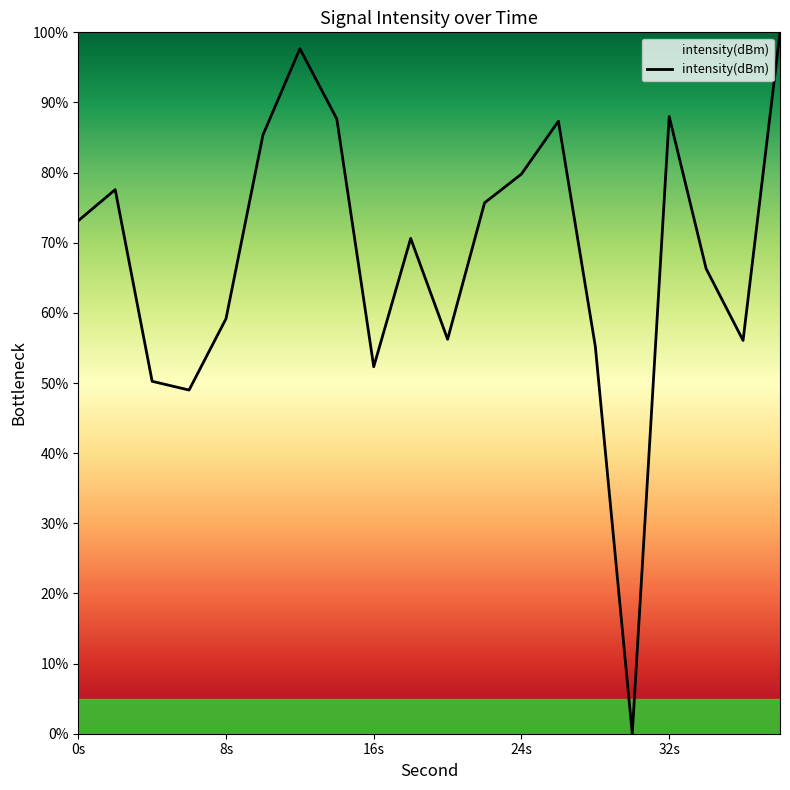

How many interior local peaks (higher than both neighbors) does the data have?

5